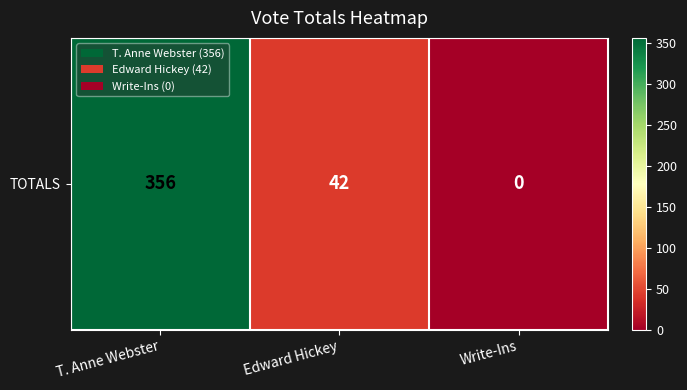

List the labels in order of value, largest first.

T. Anne Webster, Edward Hickey, Write-Ins